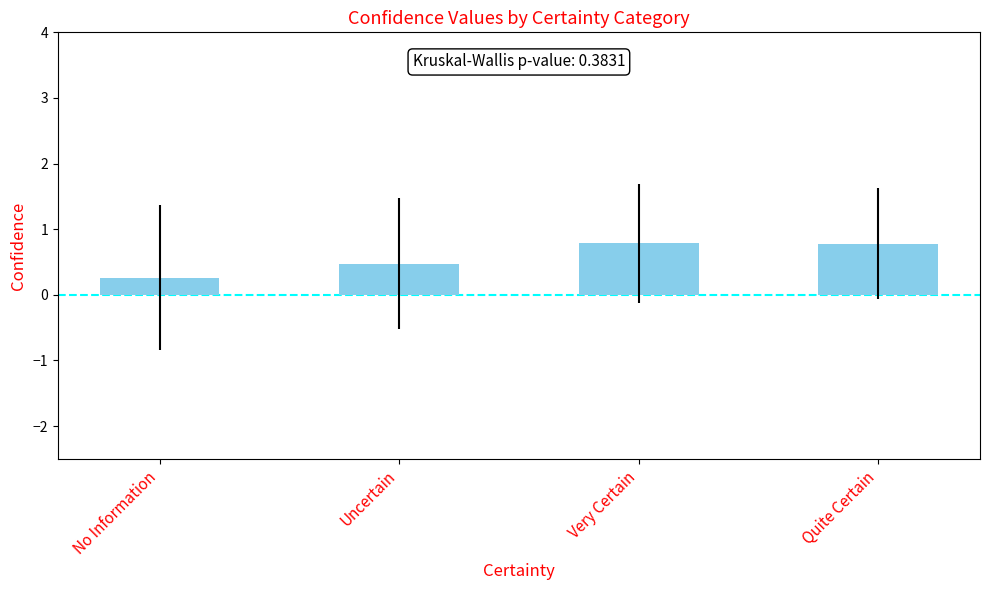

What is the label of the 2nd bar from the right?

Very Certain